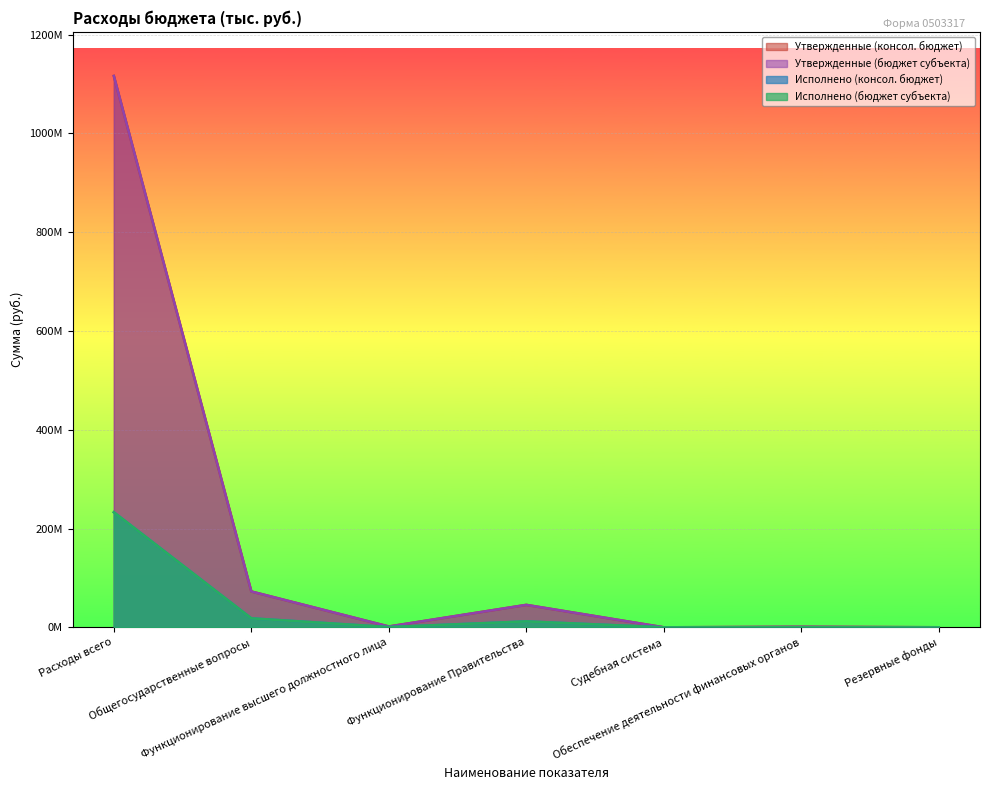

List the series in order of their peak value, lowest first.

Исполнено (консол. бюджет), Исполнено (бюджет субъекта), Утвержденные (консол. бюджет), Утвержденные (бюджет субъекта)